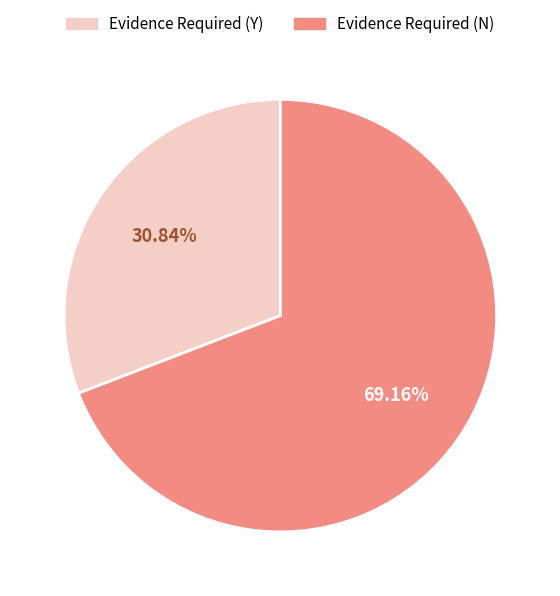

What percentage do Evidence Required (N) and Evidence Required (Y) together represent?

100.0%